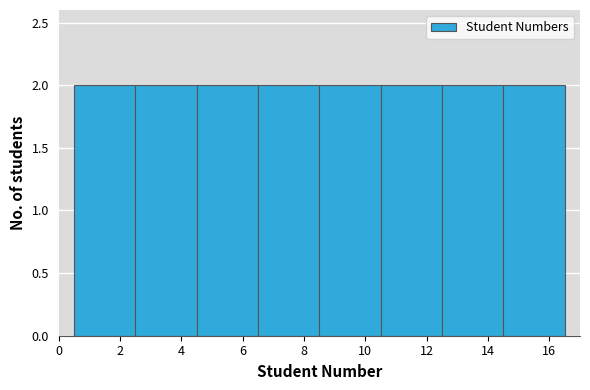

Reading left to right, transcribe this chart: for each bar, give the range it covers on the x-axis and its height. The values are not printed on the chart, so give them approximately, as read against the axis.

0.5 to 2.5: 2
2.5 to 4.5: 2
4.5 to 6.5: 2
6.5 to 8.5: 2
8.5 to 10.5: 2
10.5 to 12.5: 2
12.5 to 14.5: 2
14.5 to 16.5: 2